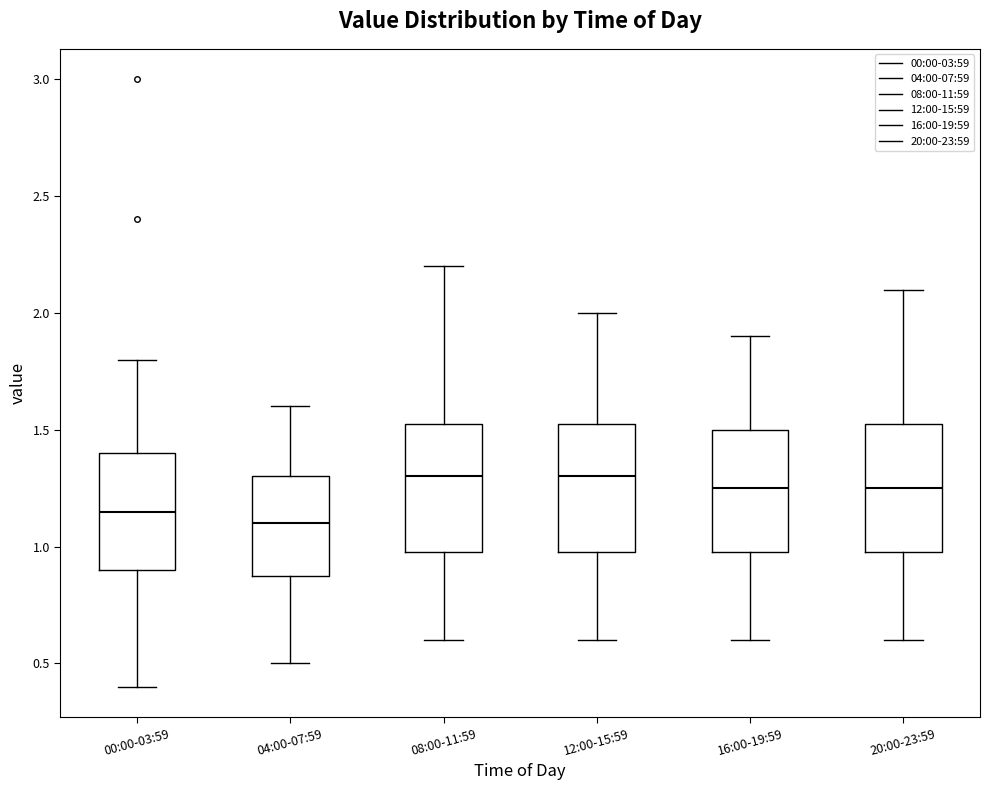

Where does the lower whisker of the box for 20:00-23:59 end on the y-axis? The values are not printed on the chart, so give them approximately, as read against the axis.

0.60